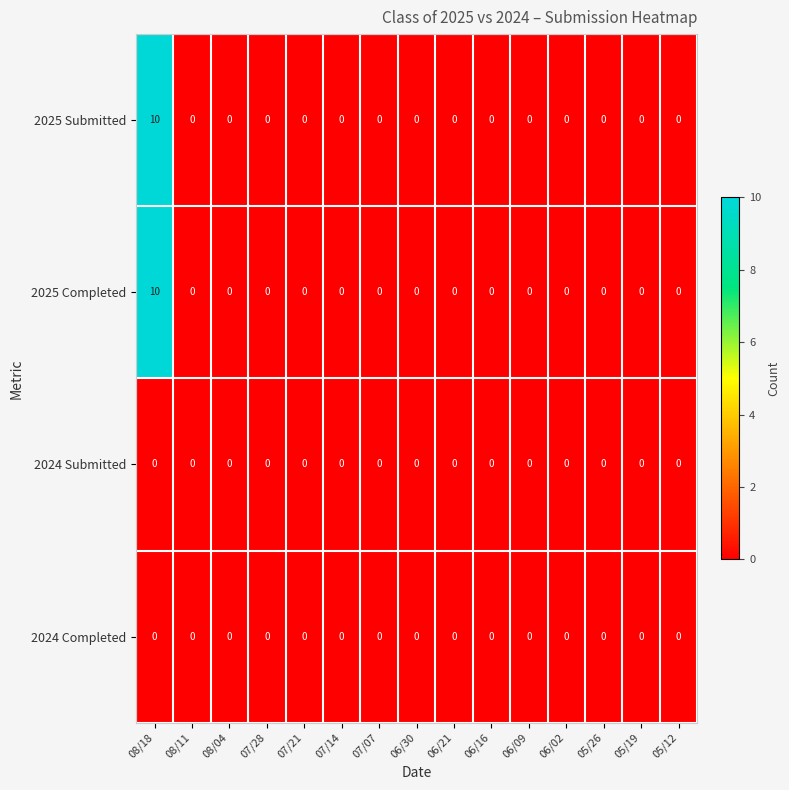

True or false: 2025 Submitted has a value of 0 at 08/04.

True